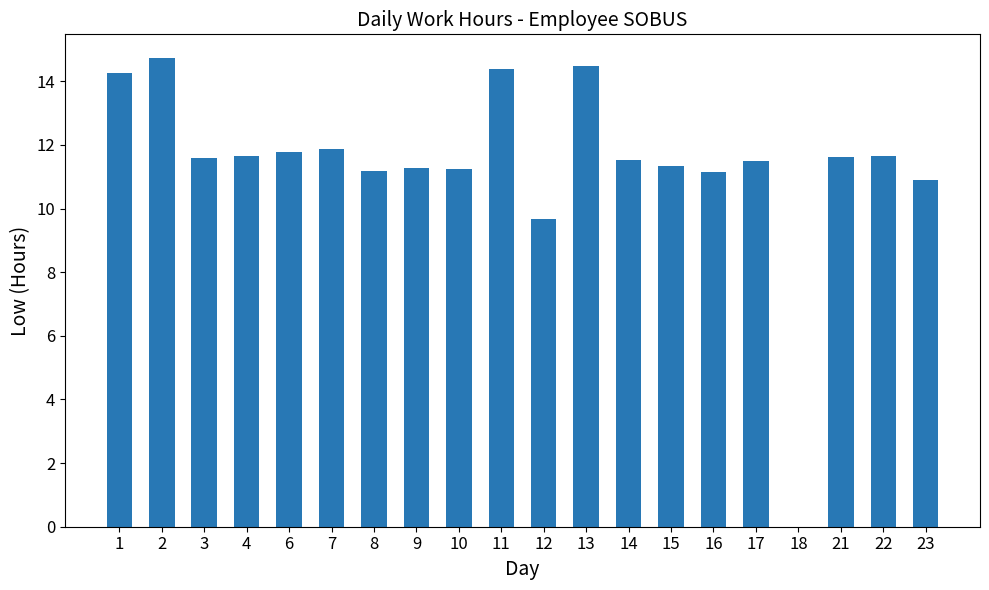

The value at 10 is 4.7. True or false?

False